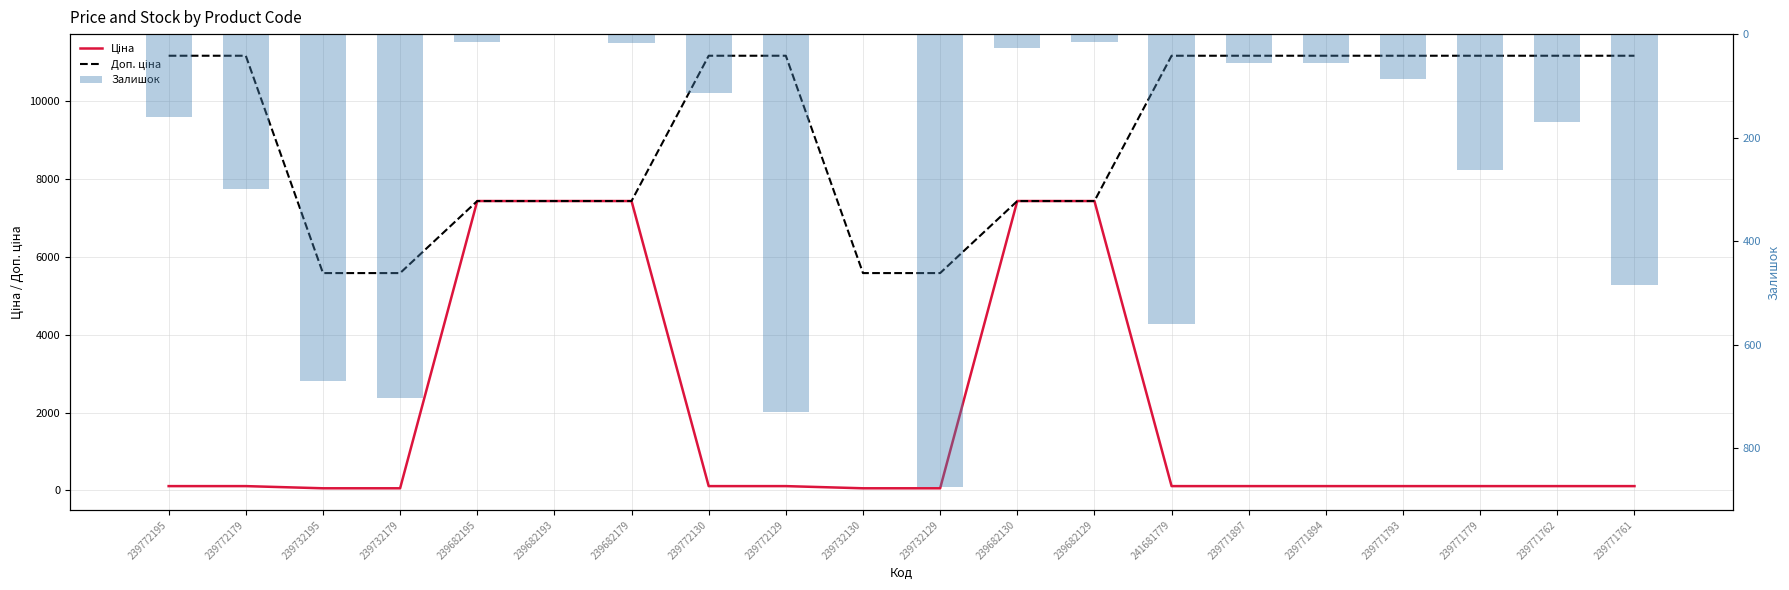

What is the difference between the maximum and minimum values in the Залишок series?

875.0